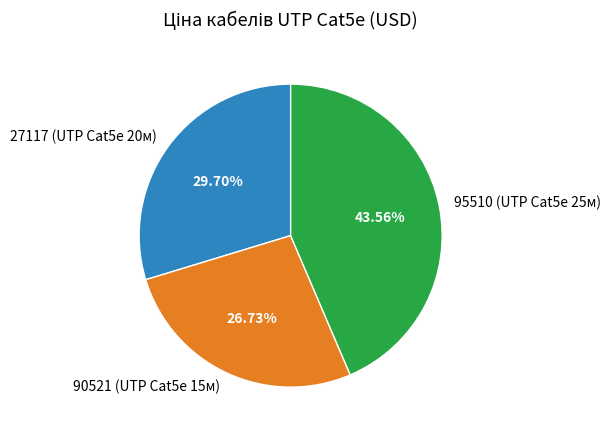

To the nearest percent, what is the combined percentage of 90521 (UTP Cat5e 15м) and 95510 (UTP Cat5e 25м)?

70%